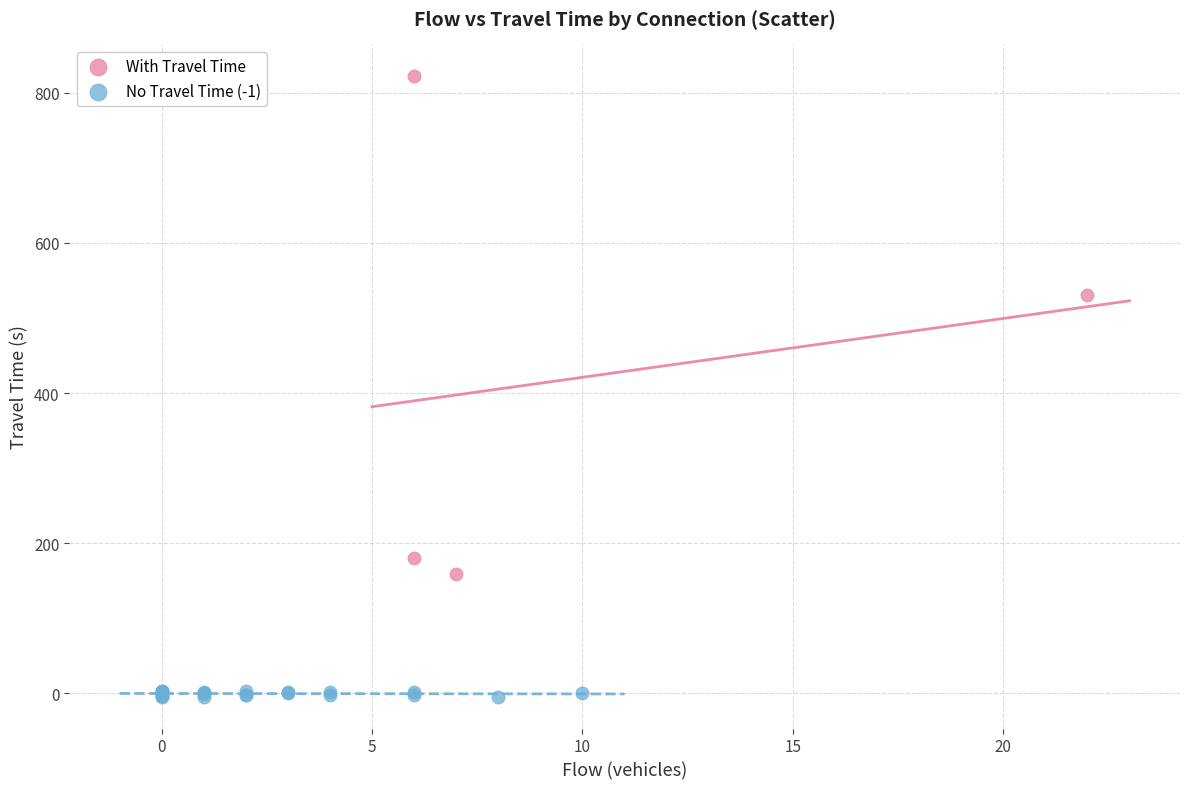

Which series contains the highest Y value?

With Travel Time